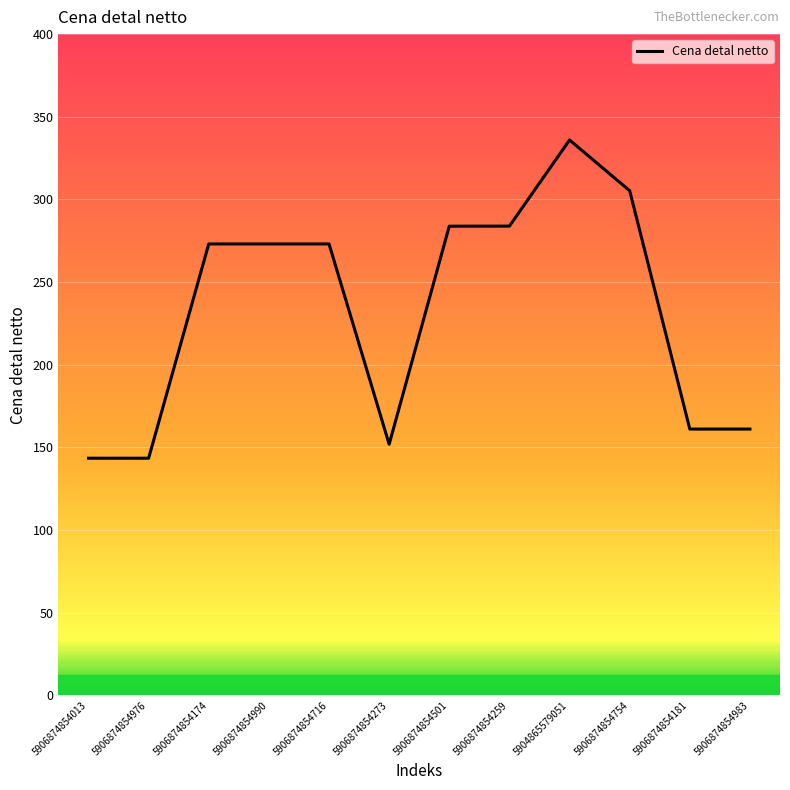

Approximately how many times larger is the value at 5906874854990 compared to 5906874854259?

1.0